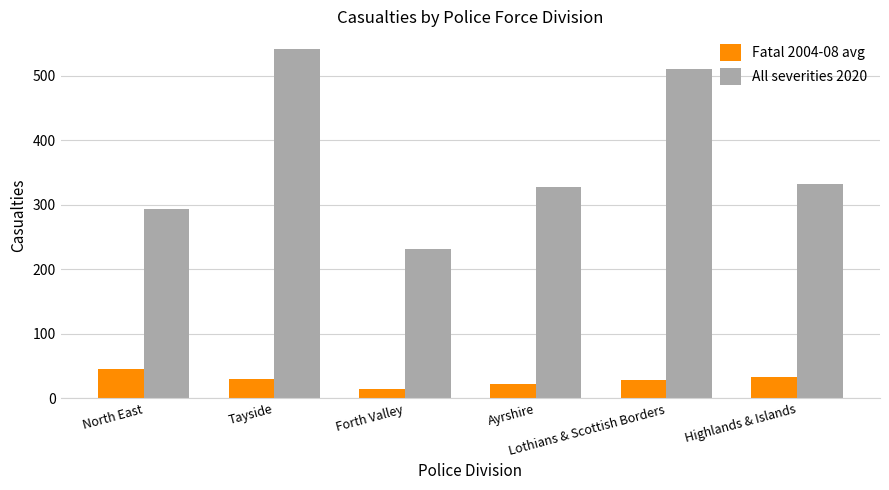

The All severities 2020 series shows 231.0 at Forth Valley. True or false?

True